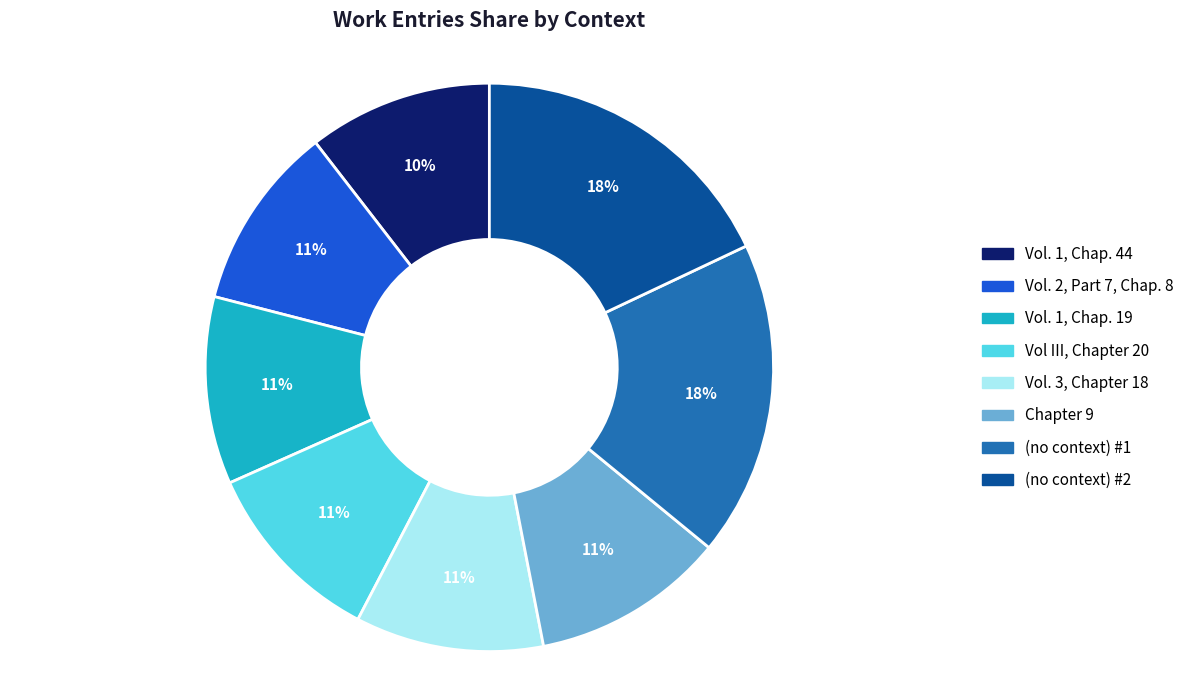

Is it true that Vol. 2, Part 7, Chap. 8 is 11% of the pie?

True